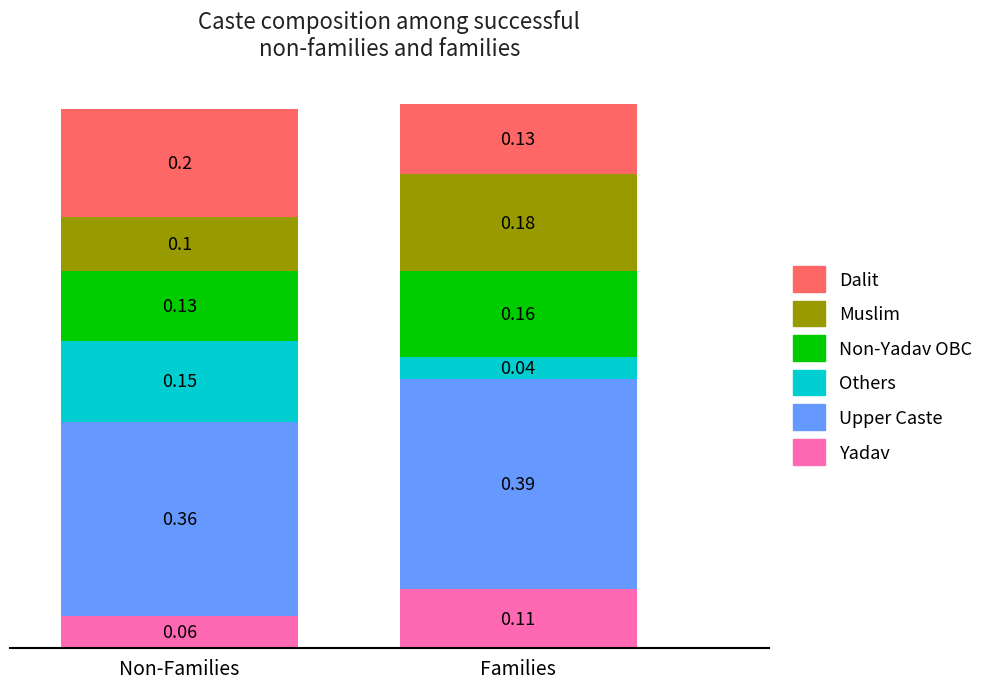

At which category is the sum across all series the highest?

Families